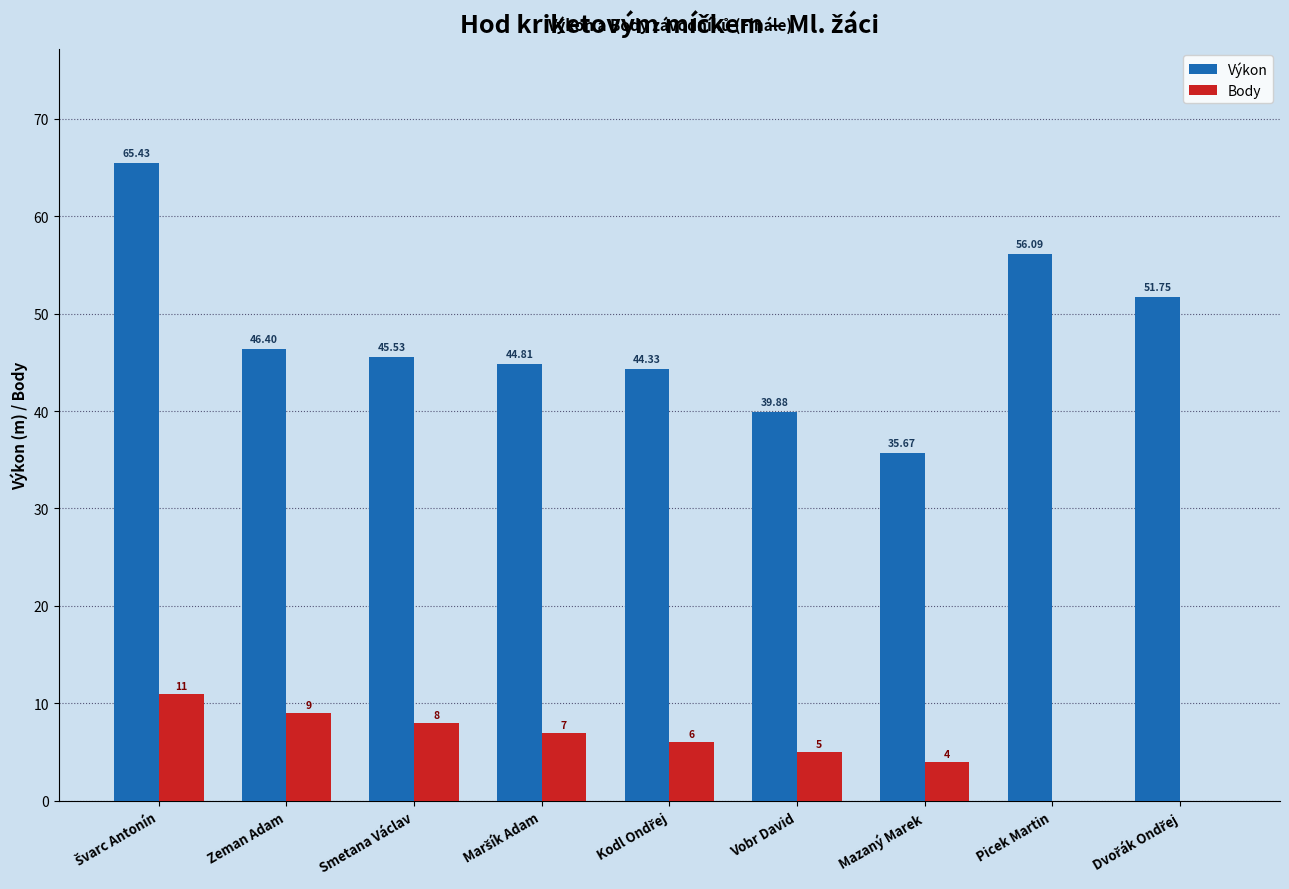

How many groups of bars are there?

9